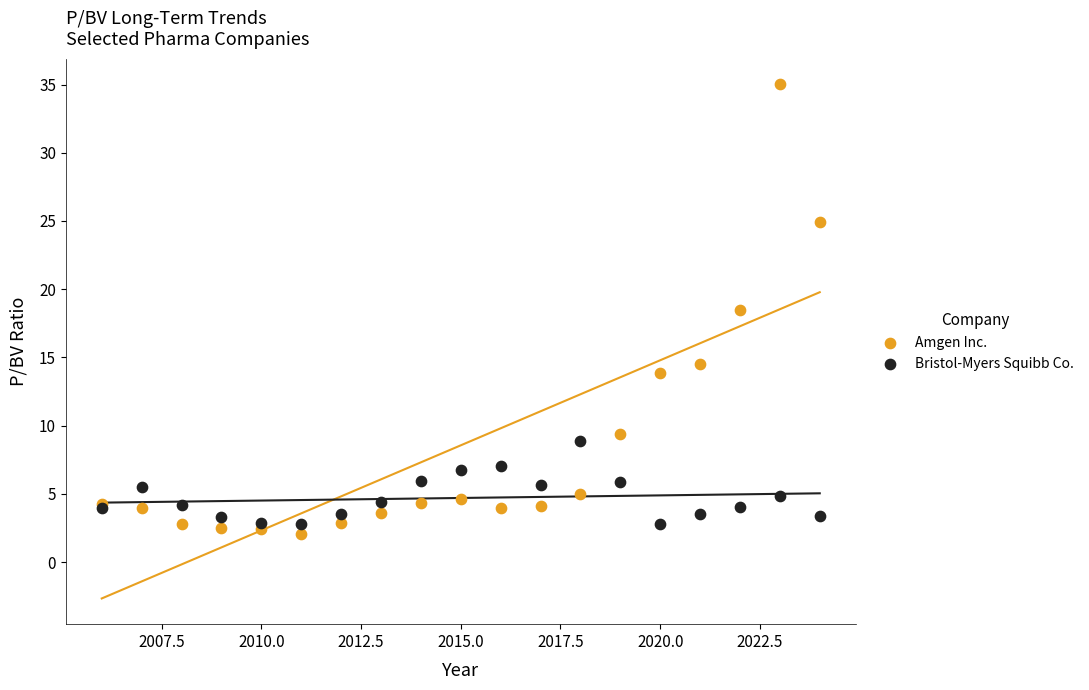

Which series has the largest Y range (max minus min)?

Amgen Inc.